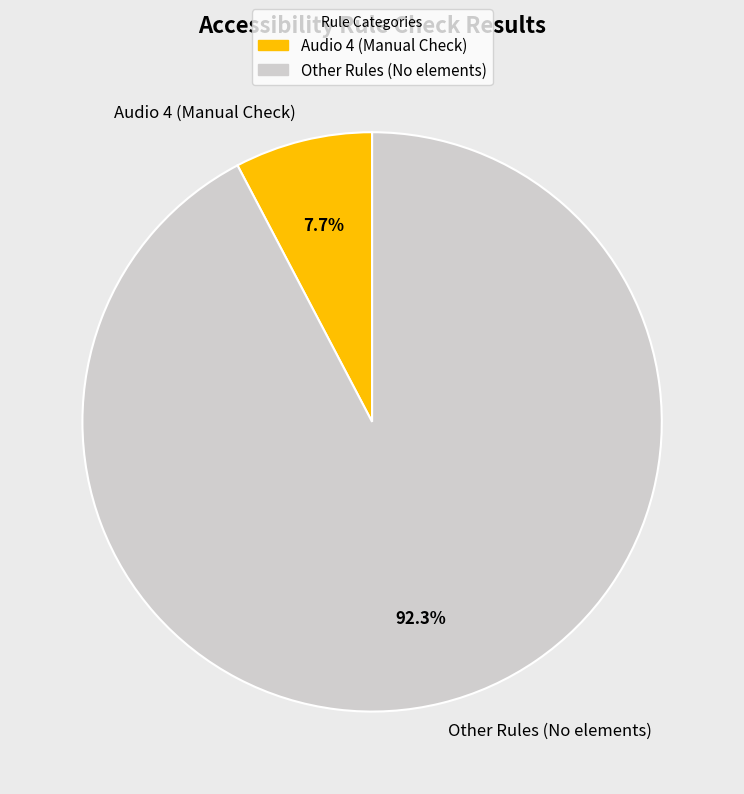

How many segments does this pie chart have?

2